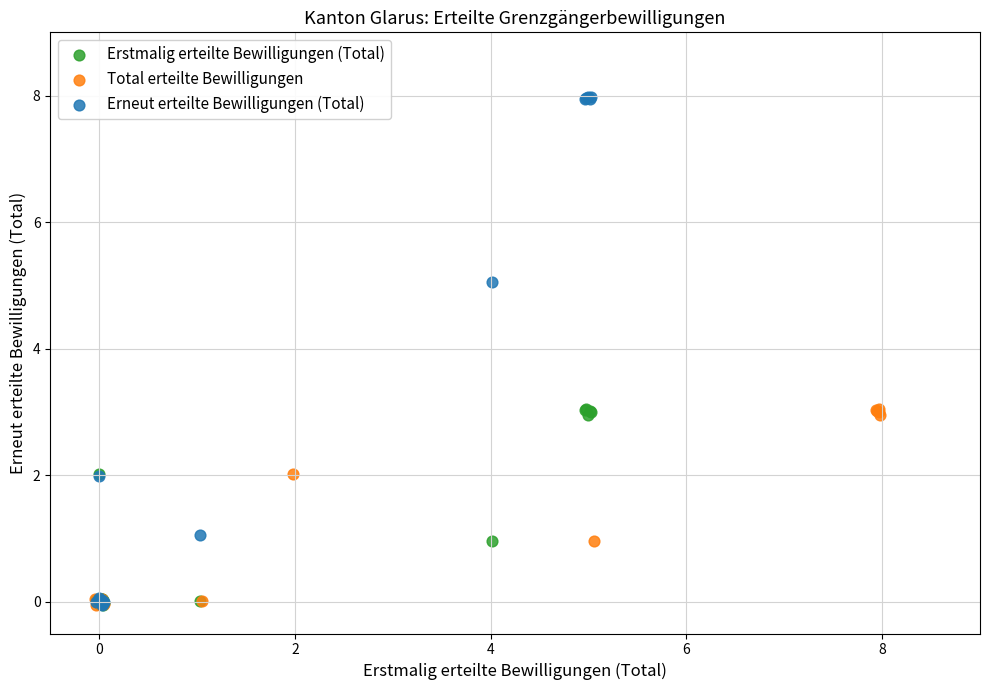

Which series has the largest Y range (max minus min)?

Erneut erteilte Bewilligungen (Total)